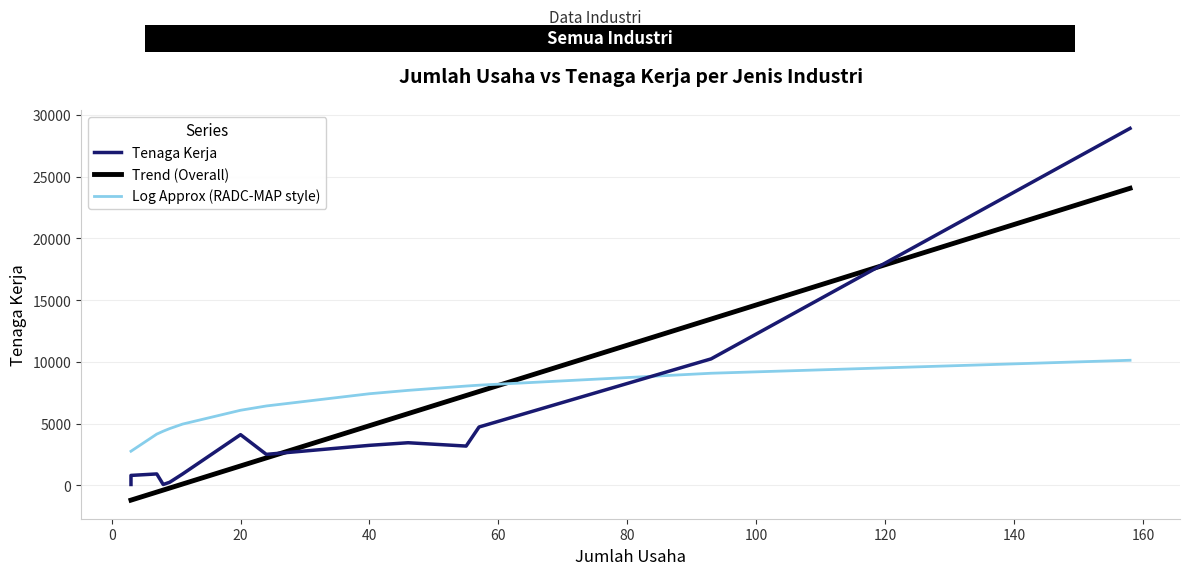

What is the minimum value for Trend (Overall)?

-1187.1